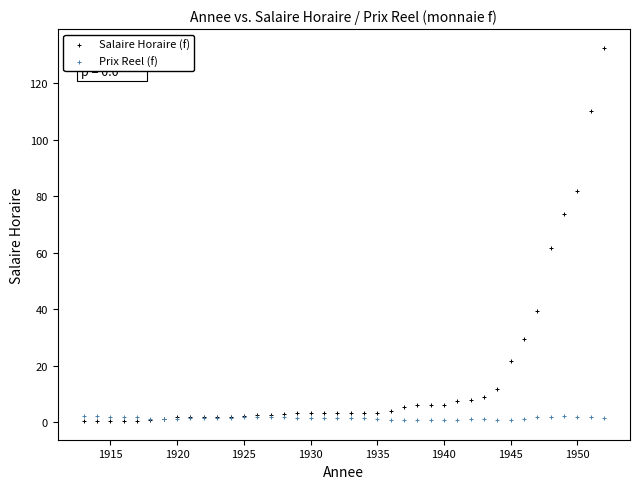

Across all series, what Y value is closest to 66?

61.6